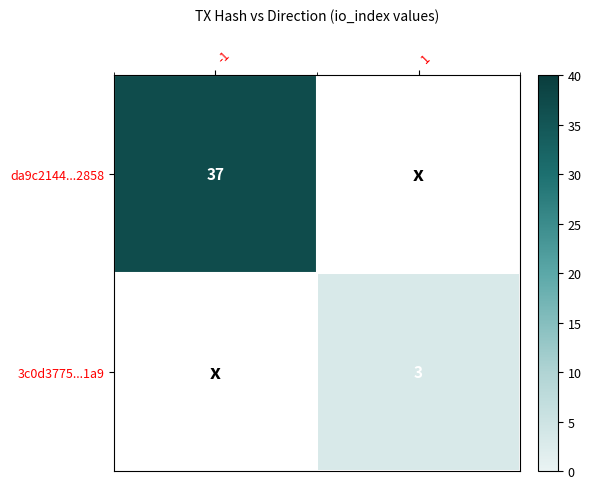

What is the smallest value displayed?

3.0